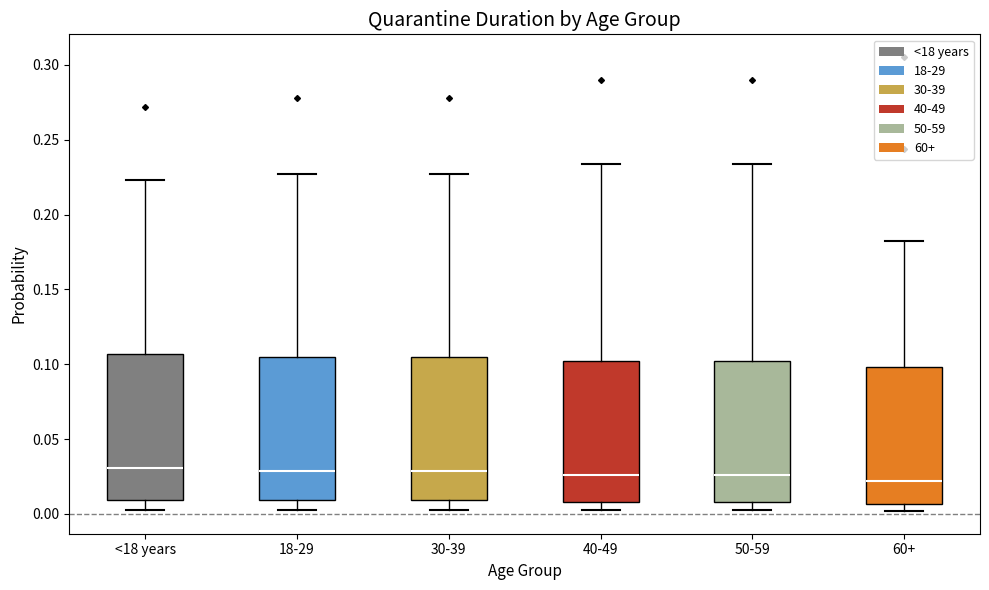

Reading left to right, read every box against the y-axis: the position of its median line, the range the box covers, and the ends of its whiskers. The values are not printed on the chart, so give them approximately, as read against the axis.

<18 years: median 0.030, box 0.010 to 0.105, whiskers 0.005 to 0.225
18-29: median 0.030, box 0.010 to 0.105, whiskers 0.005 to 0.225
30-39: median 0.030, box 0.010 to 0.105, whiskers 0.005 to 0.225
40-49: median 0.025, box 0.010 to 0.100, whiskers 0.000 to 0.235
50-59: median 0.025, box 0.010 to 0.100, whiskers 0.000 to 0.235
60+: median 0.020, box 0.005 to 0.100, whiskers 0.000 to 0.180